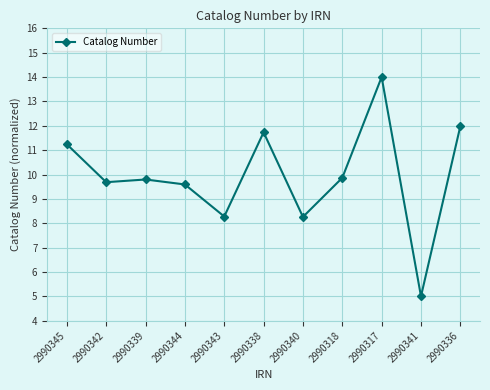

What is the label of the 6th point from the right?

2990338